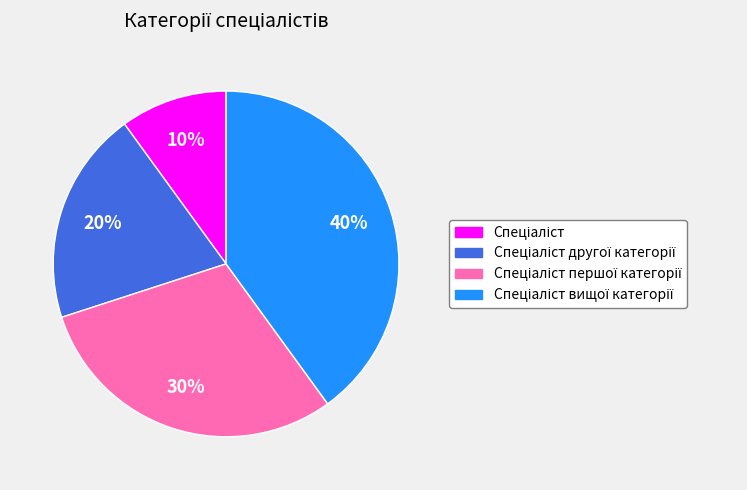

Is there any slice that represents more than half of the pie?

No